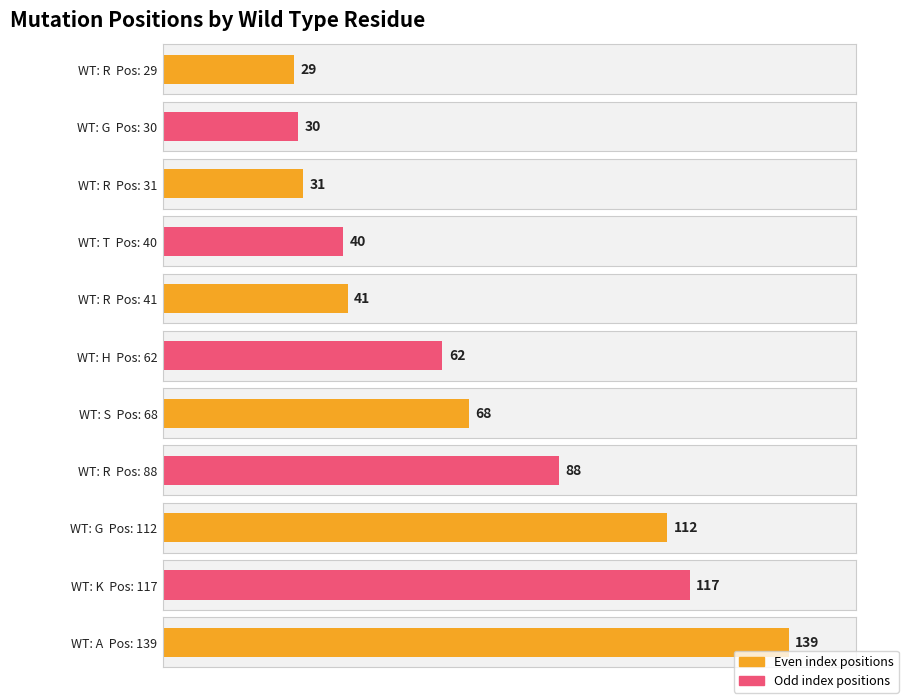

The chart shows a value of 88 at R. True or false?

True